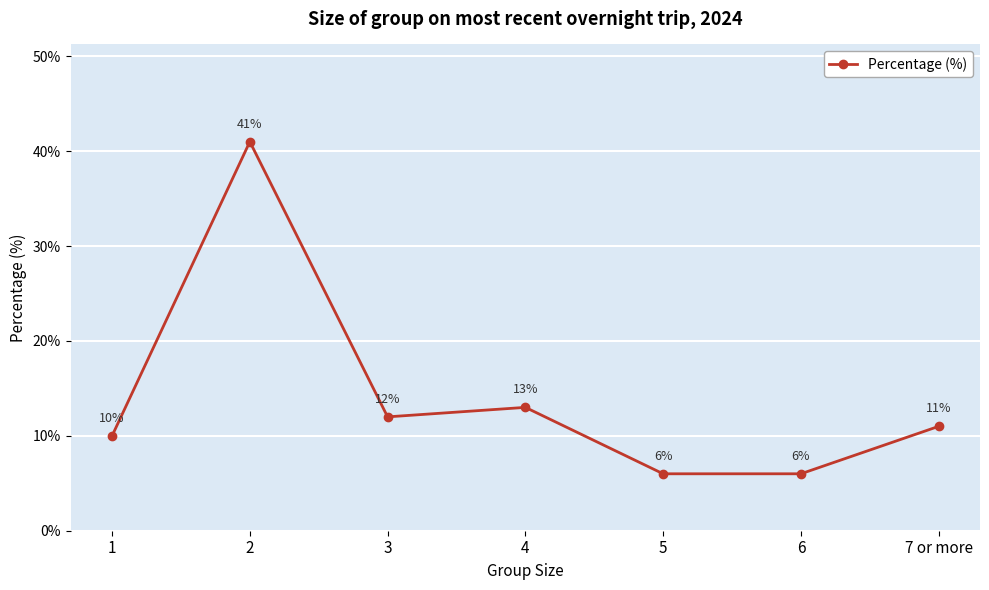

Where is the first local maximum?

2